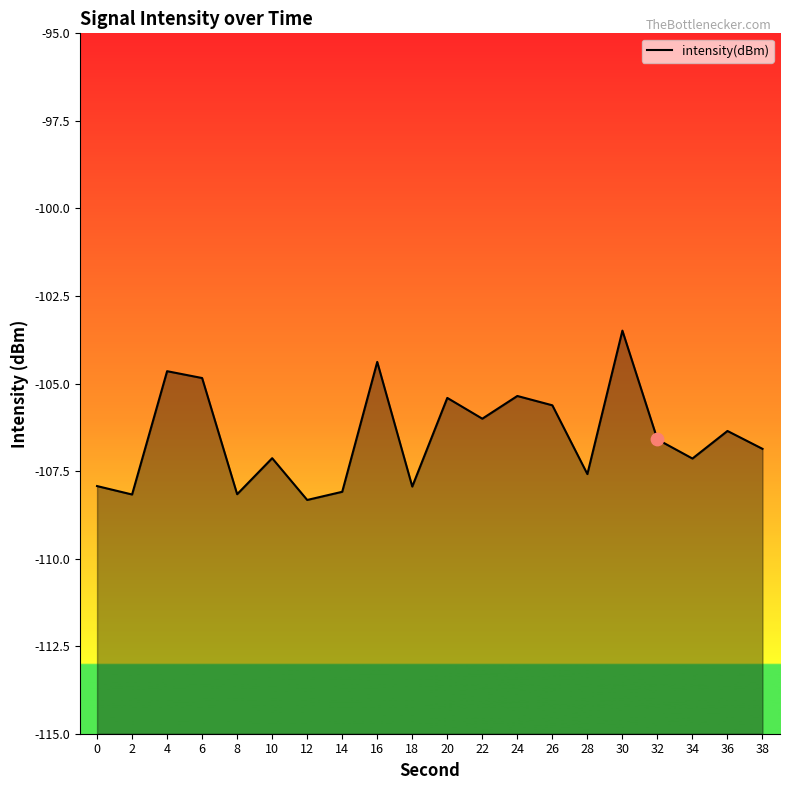

Between 0 and 10, which is larger?

10